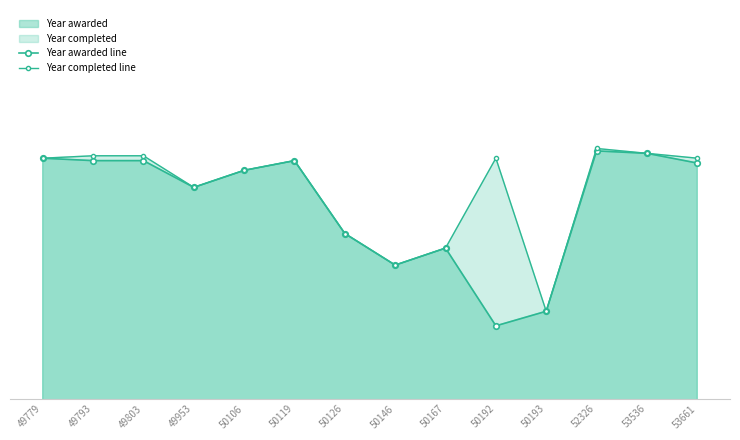

True or false: Year completed line and Year awarded line cross at least once.

False